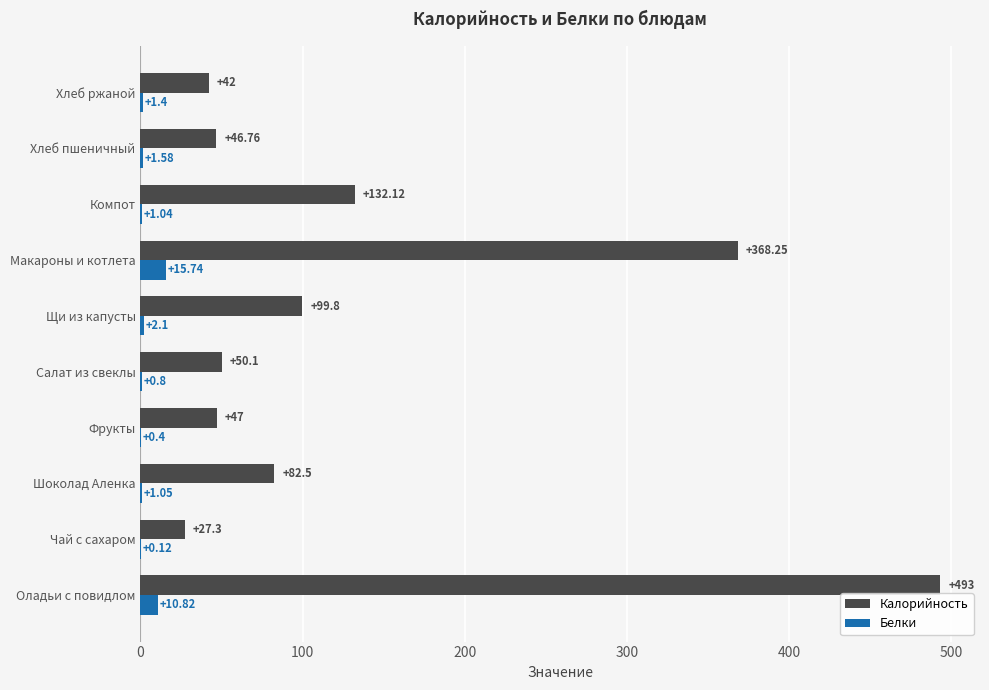

What is the sum of all Калорийность values?

1388.8